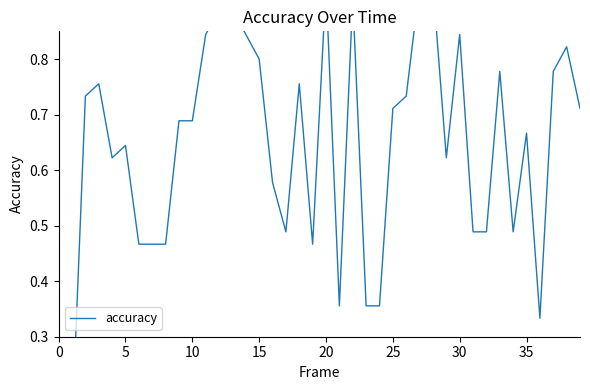

The value at 20 is 0.3. True or false?

False